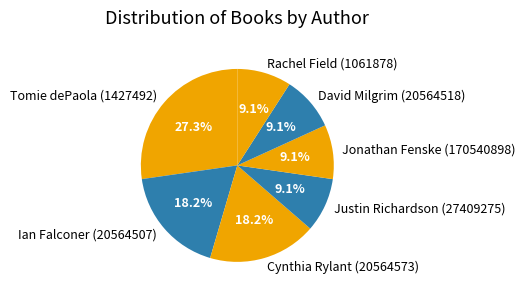

True or false: Tomie dePaola (1427492) accounts for 54% of the total.

False